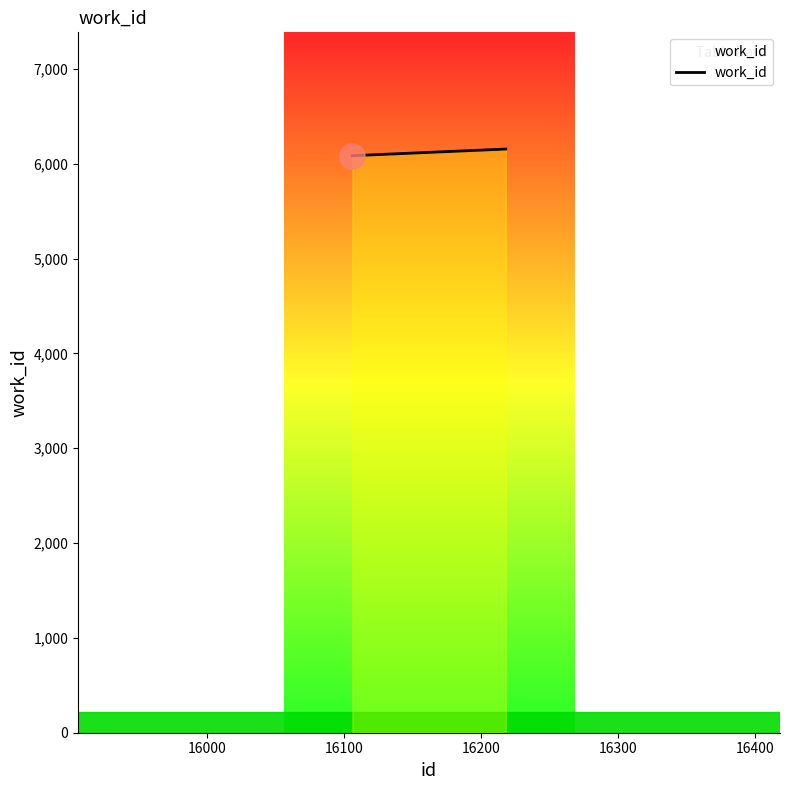

What is the sum of all values?

18391